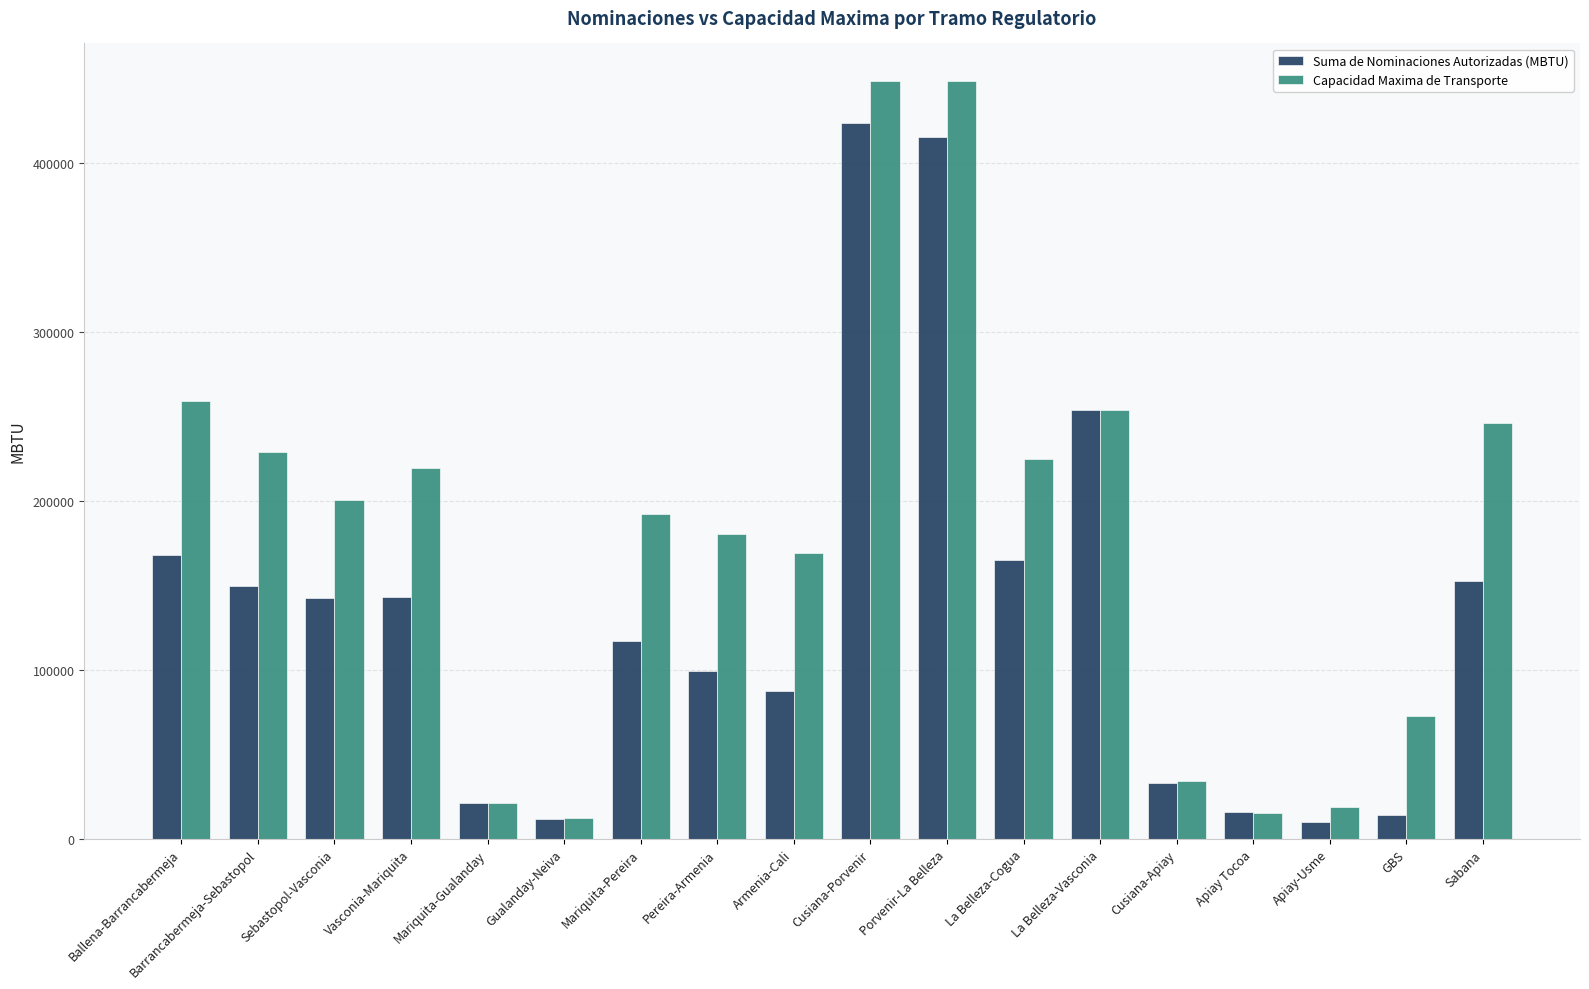

What is the approximate value of Suma de Nominaciones Autorizadas (MBTU) at Apiay Tocoa?

16044.0